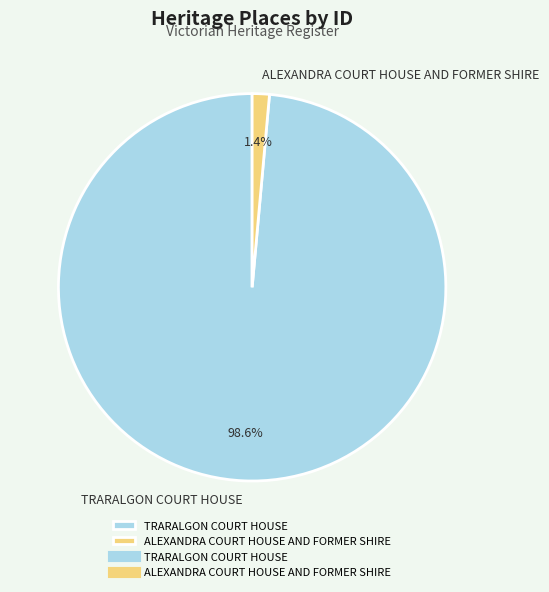

Does TRARALGON COURT HOUSE account for over 50% of the chart?

Yes